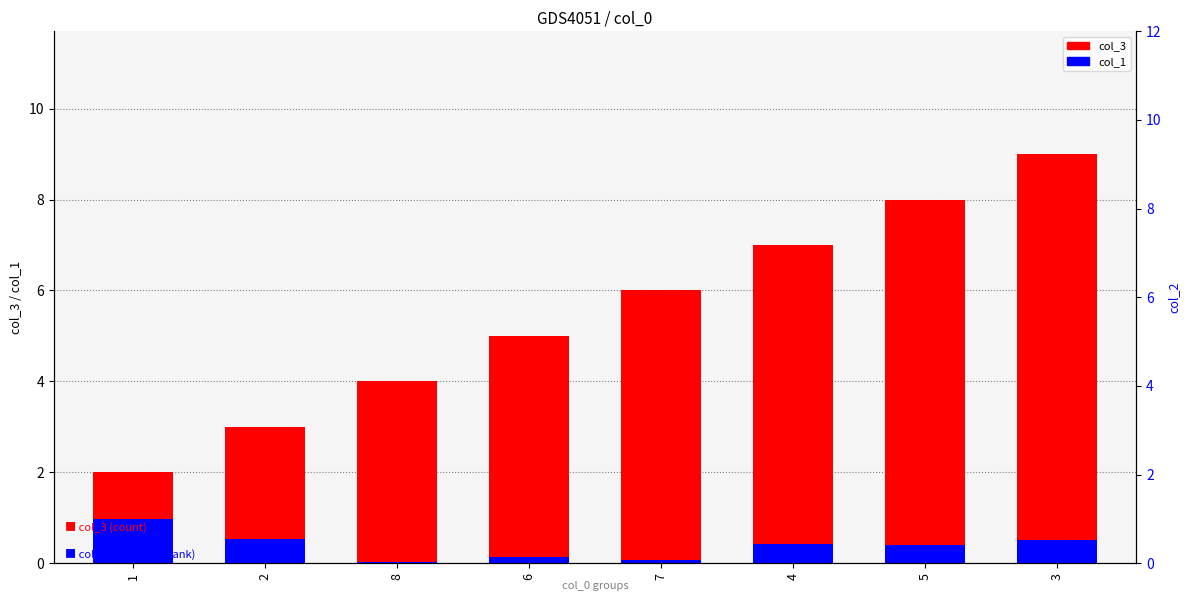

How many groups of bars are there?

8